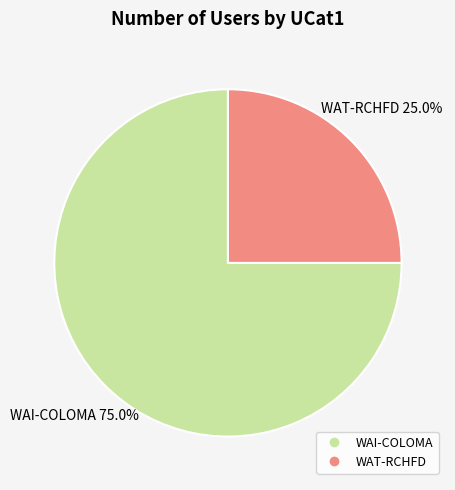

To the nearest percent, what percentage of the pie is WAT-RCHFD?

25%